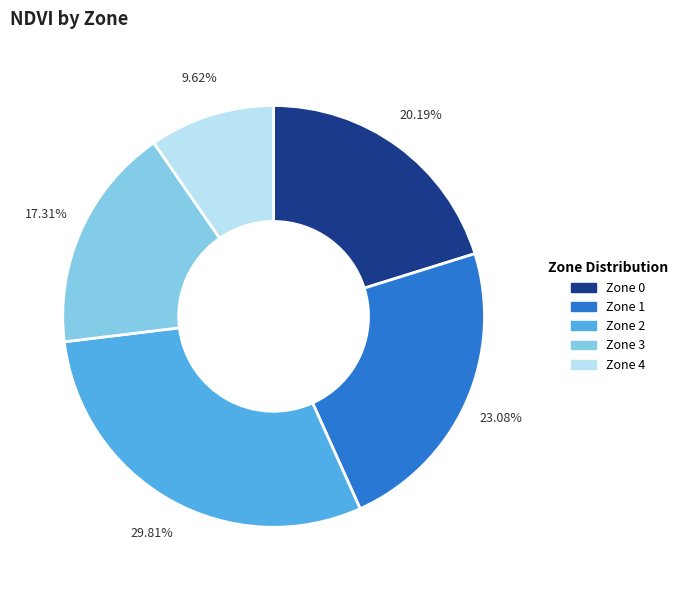

To the nearest percent, what percentage of the pie is Zone 3?

17%